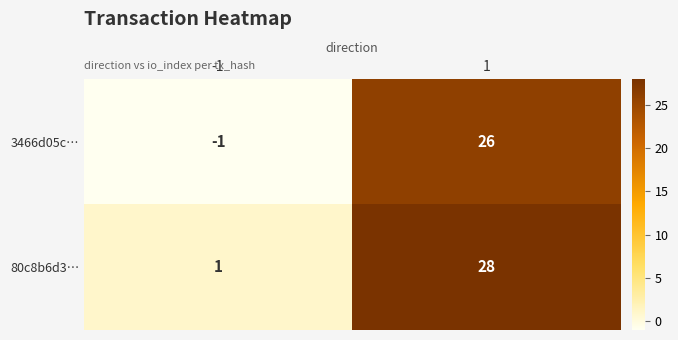

What is the difference between the maximum and minimum values in the 80c8b6d3… series?

27